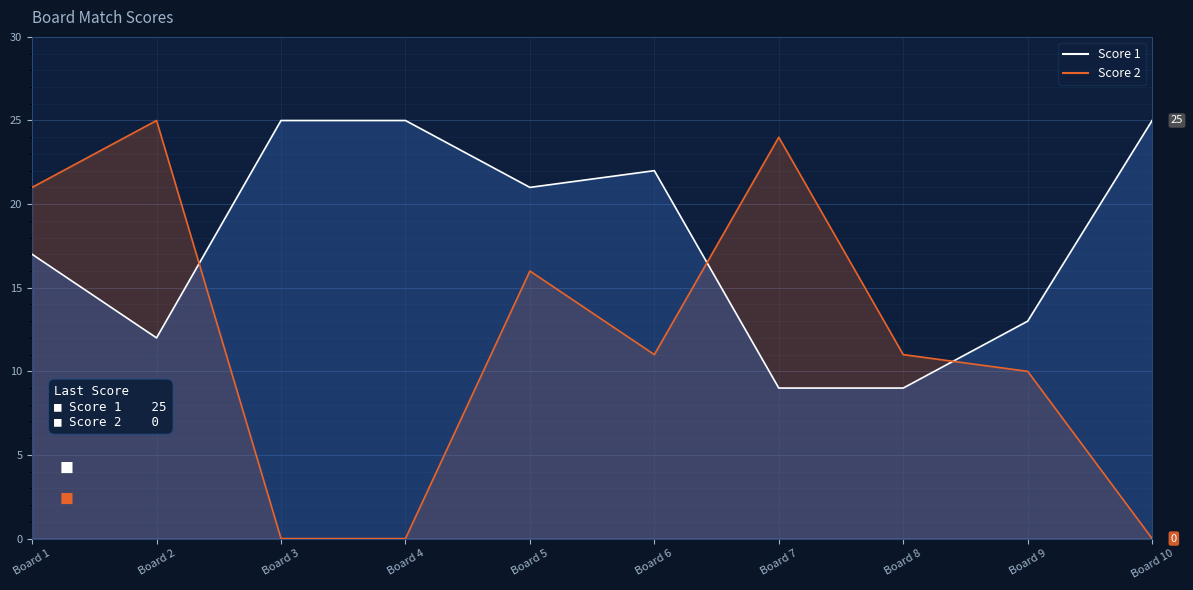

Reading left to right, extract all data points from this chart.

Score 1: Board 1=17	Board 2=12	Board 3=25	Board 4=25	Board 5=21	Board 6=22	Board 7=9	Board 8=9	Board 9=13	Board 10=25
Score 2: Board 1=21	Board 2=25	Board 3=0	Board 4=0	Board 5=16	Board 6=11	Board 7=24	Board 8=11	Board 9=10	Board 10=0